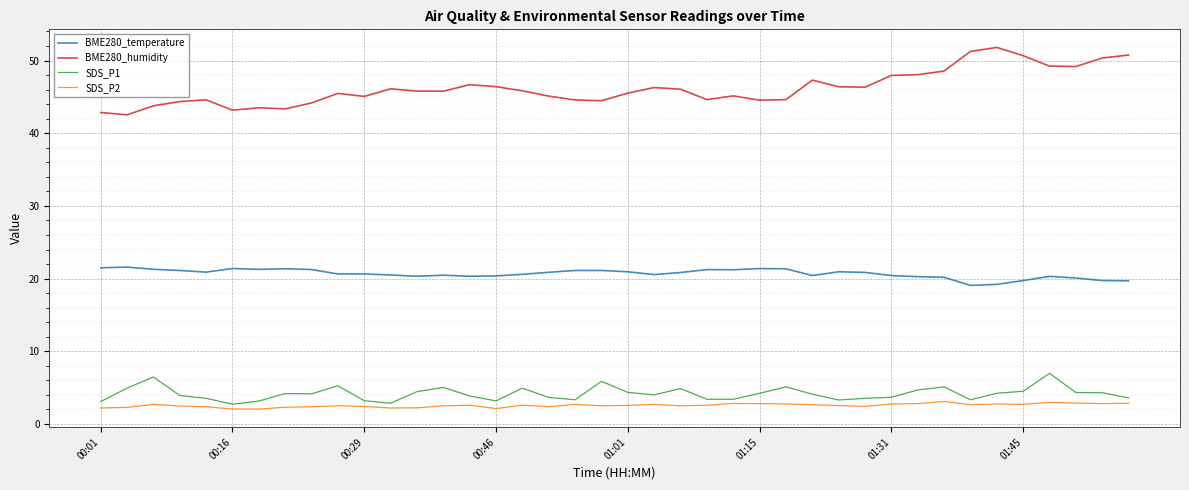

Which series has the largest range (max minus min)?

BME280_humidity